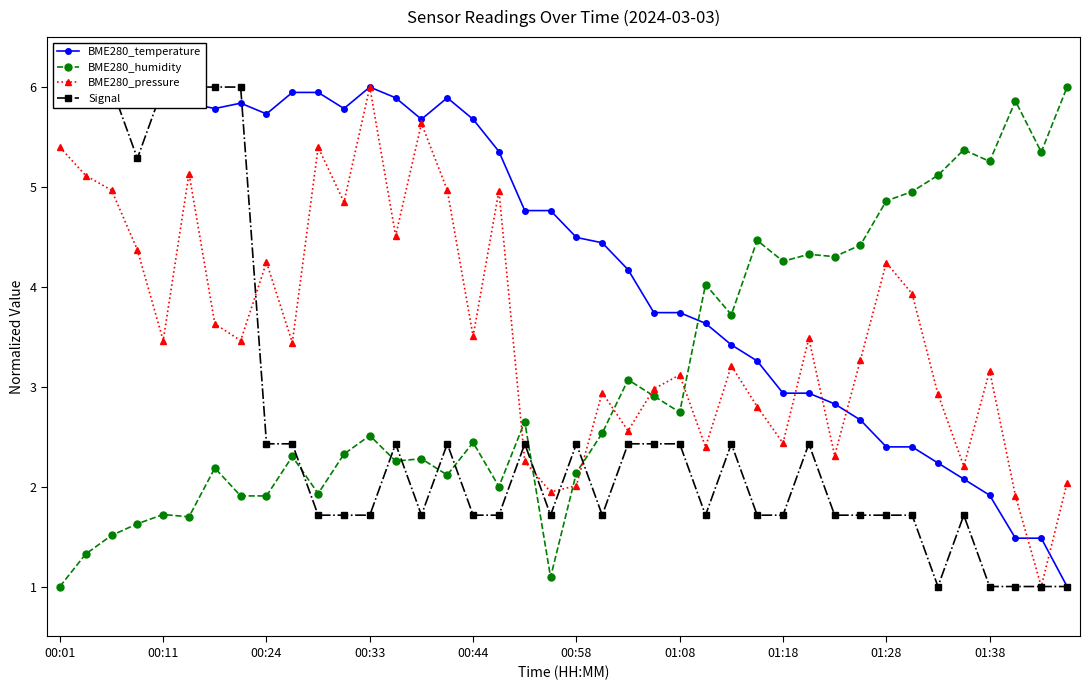

What are all the series names shown in the legend?

BME280_temperature, BME280_humidity, BME280_pressure, Signal